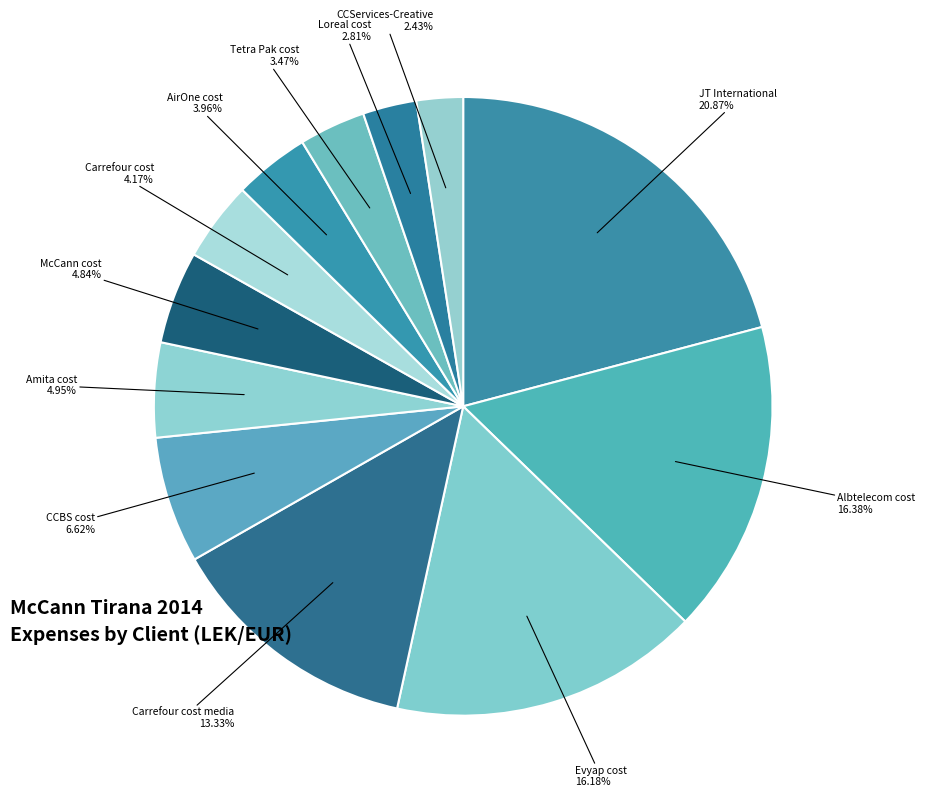

Count the number of slices in the pie.

12